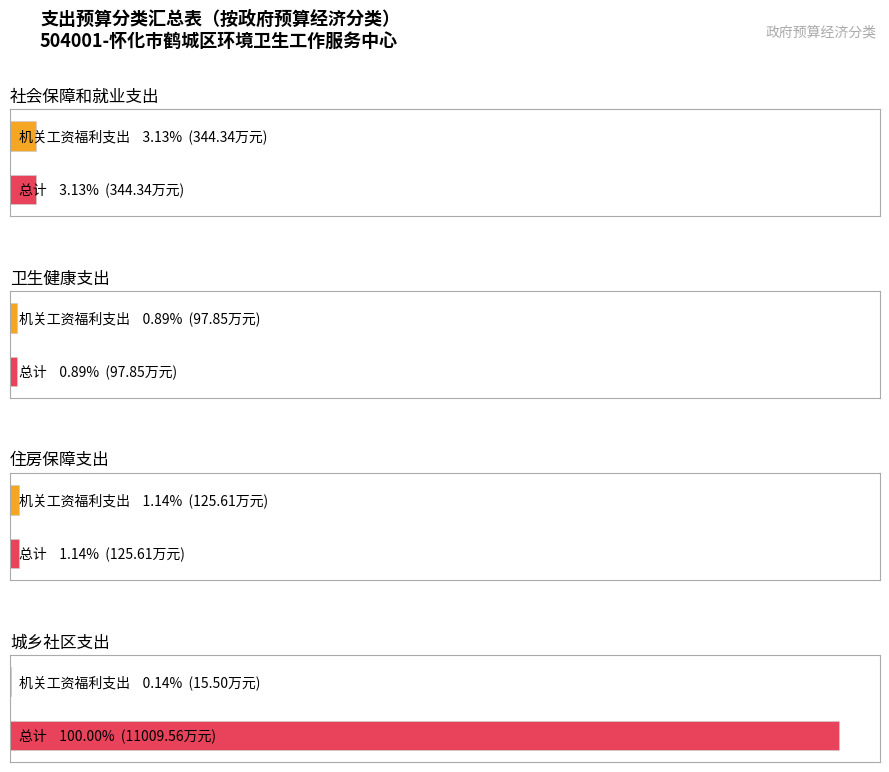

Are the bars grouped side by side (vs. stacked)?

Yes